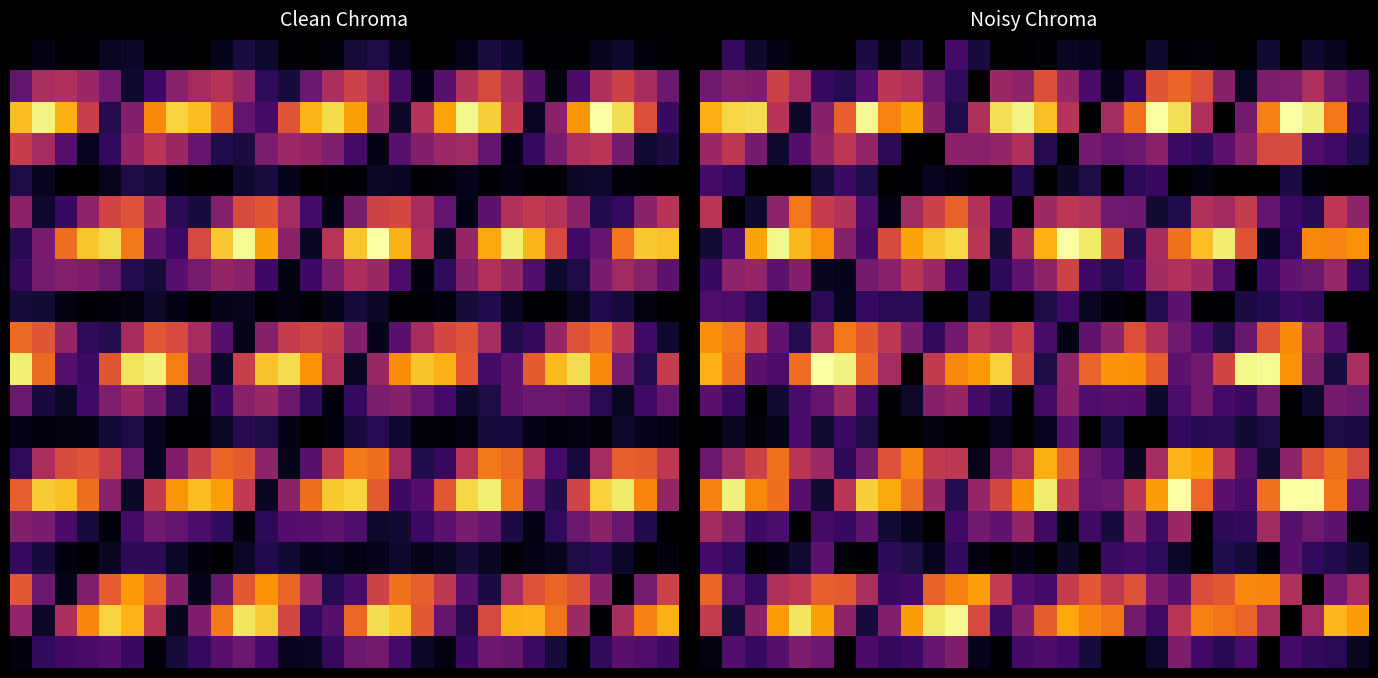

At which category is the sum across all series the highest?

21